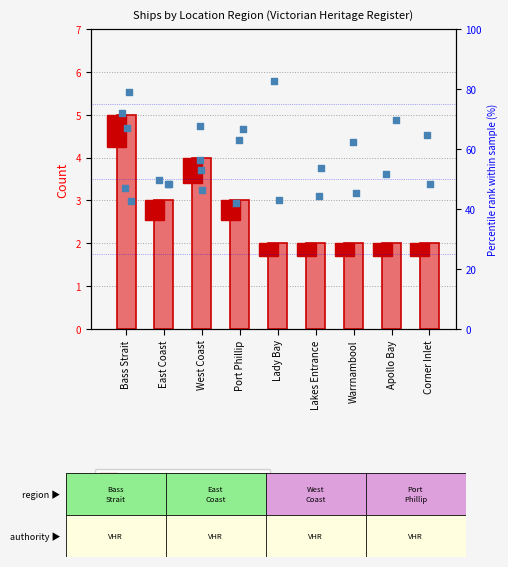

Which has a higher value, Lady Bay or Bass Strait?

Bass Strait